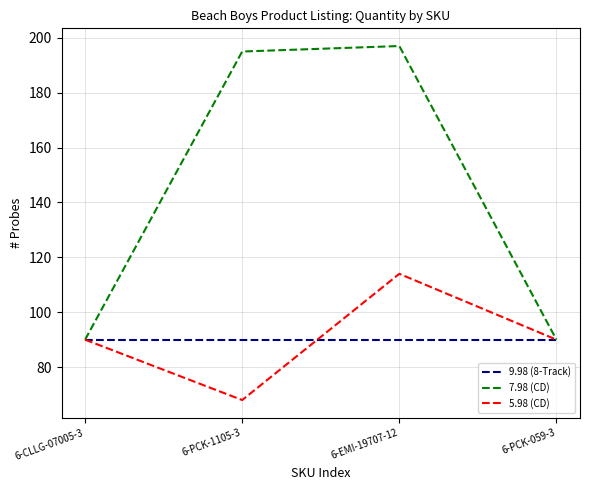

At which label does 5.98 (CD) reach its minimum?

6-PCK-1105-3